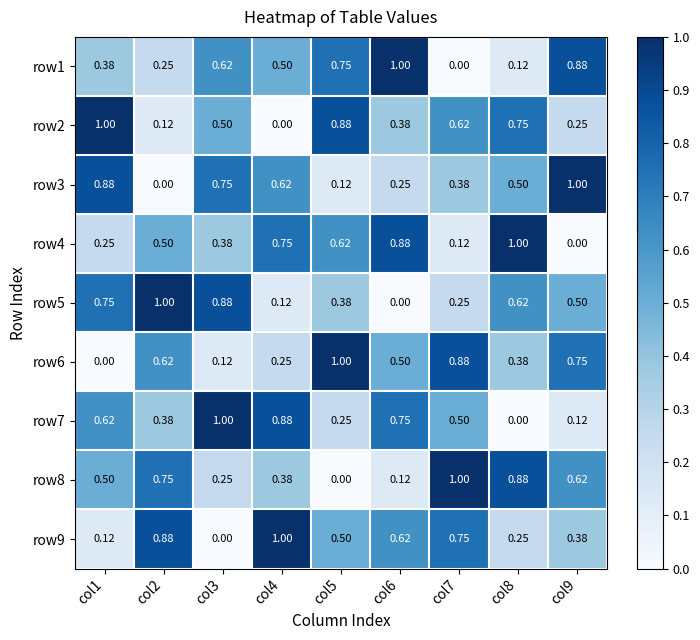

Is the value of row1 at col3 greater than the value of row4 at col4?

No